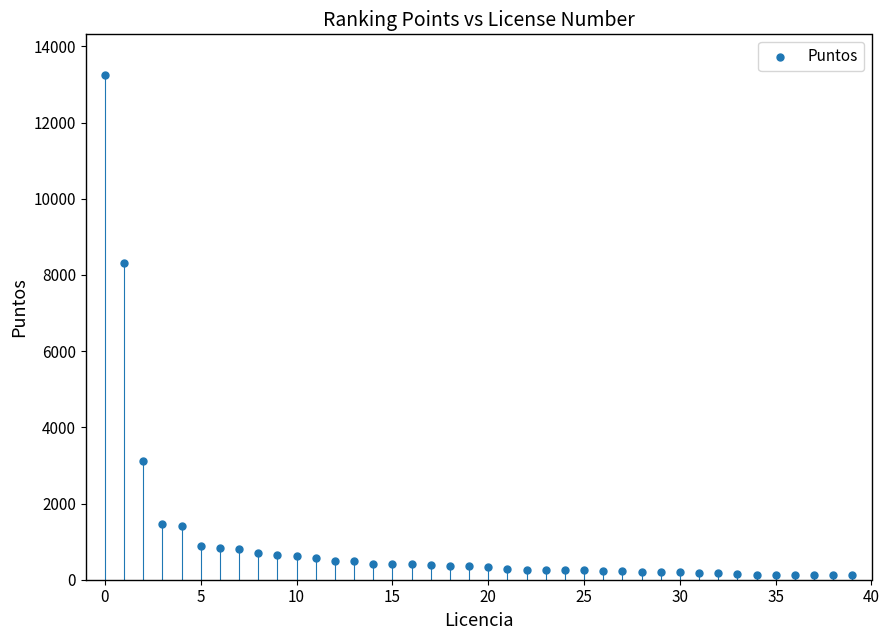

What Y value in the scatter plot is closest to 6692?

8322